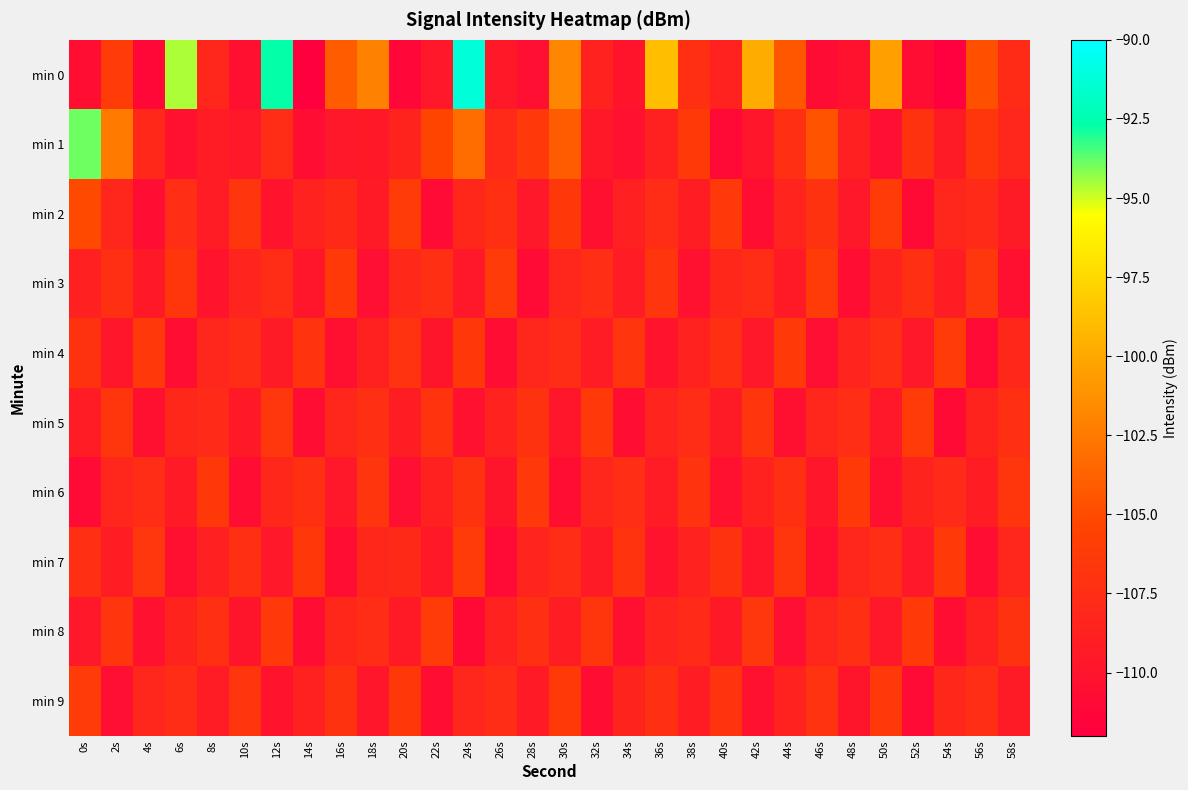

Which has a higher value, 10s or 22s?

22s